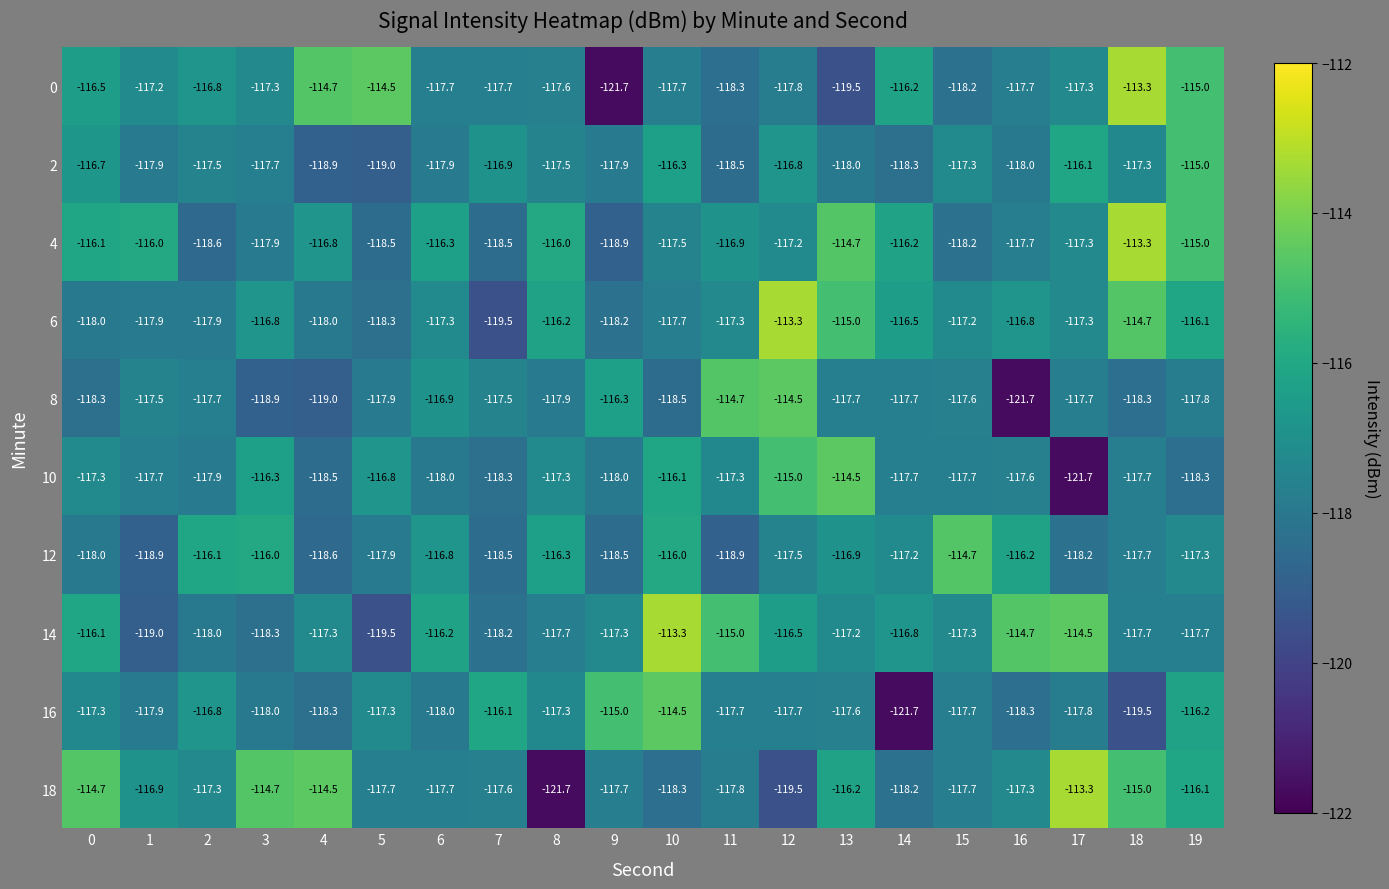

What is the difference between the maximum and minimum values in the 14 series?

6.2